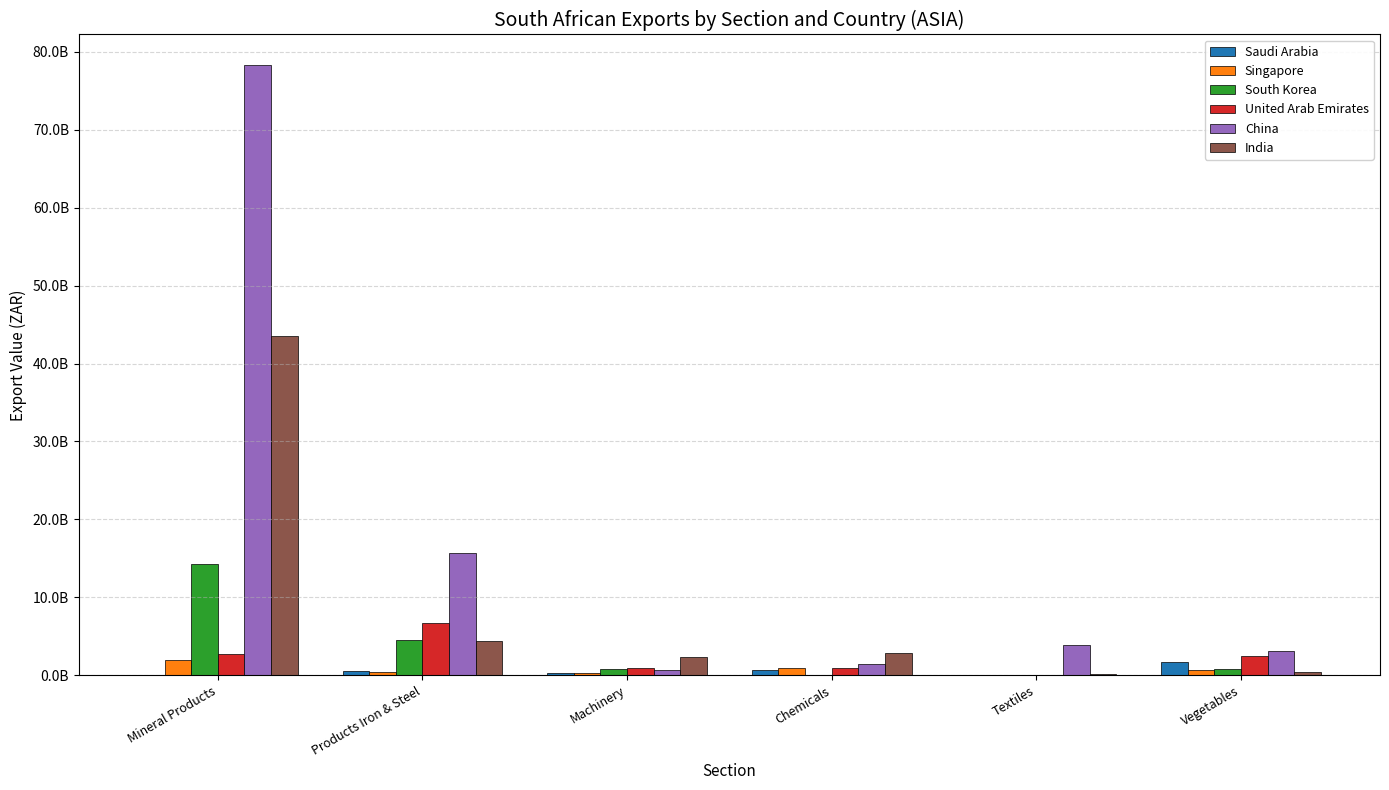

What is the difference between the maximum and minimum values in the Saudi Arabia series?

1630639985